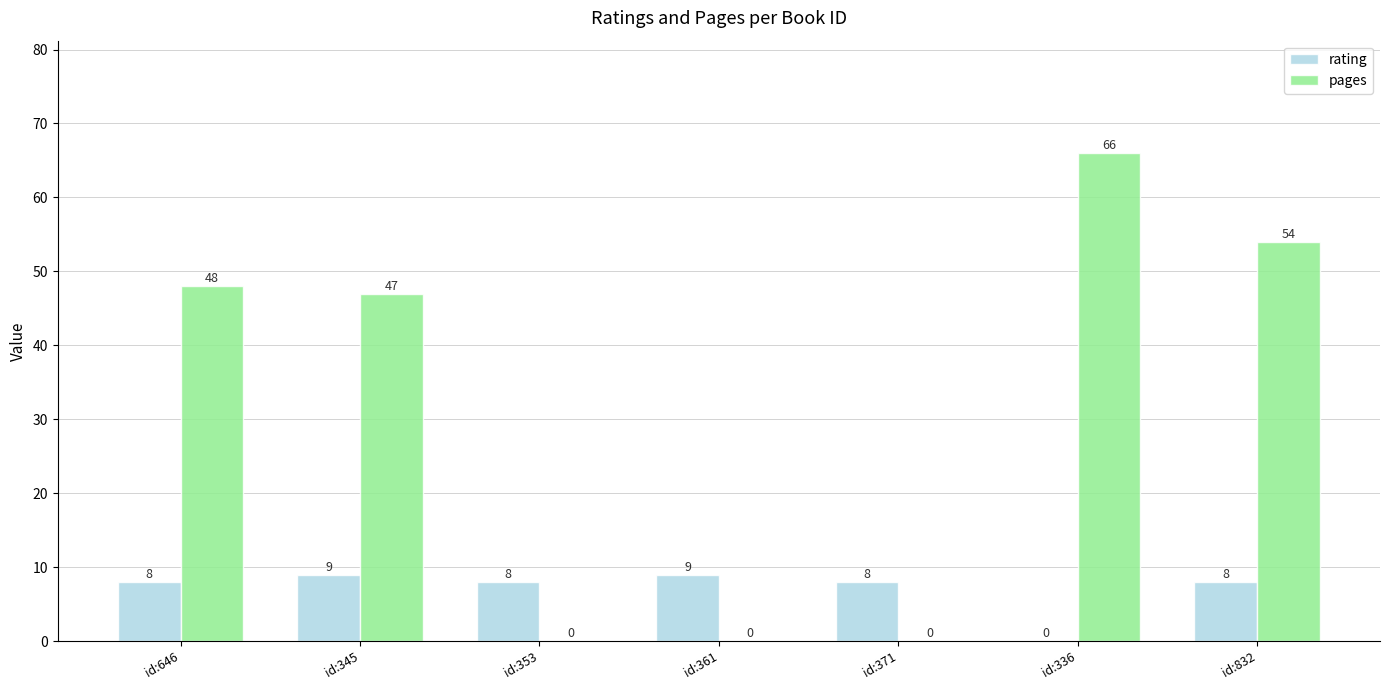

Is the value of rating at id:345 greater than the value of pages at id:361?

Yes